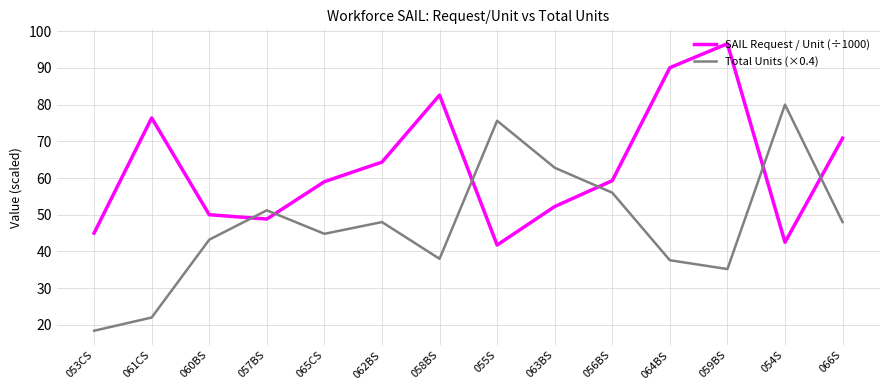

True or false: SAIL Request / Unit (÷1000) has more than 2 interior local peaks.

True